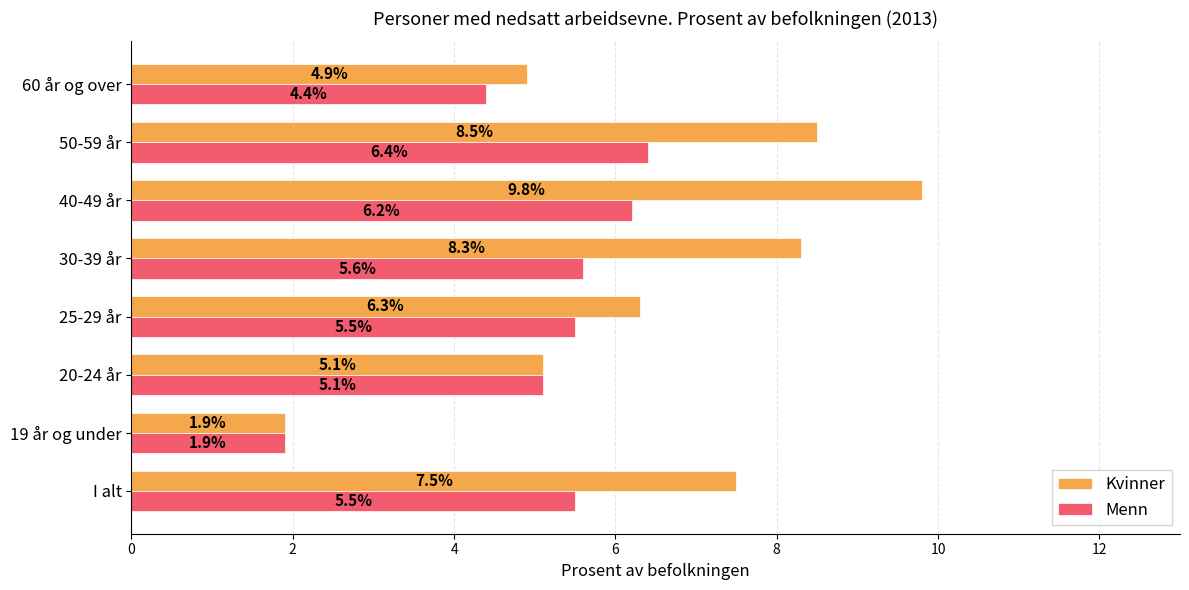

At which label does Menn reach its peak?

50-59 år